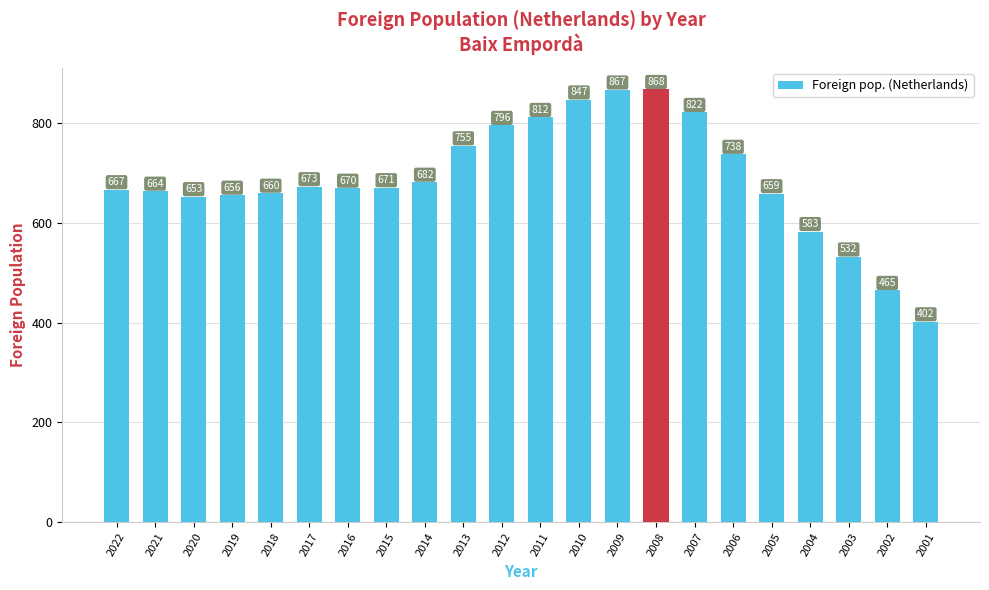

True or false: the data shows 659 at 2005.

True